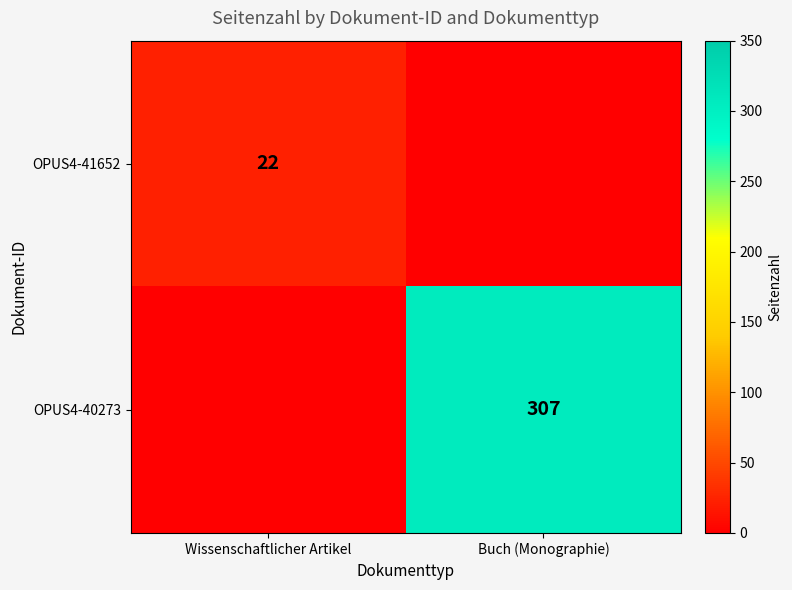

Between Buch (Monographie) and Wissenschaftlicher Artikel, which is larger?

Wissenschaftlicher Artikel